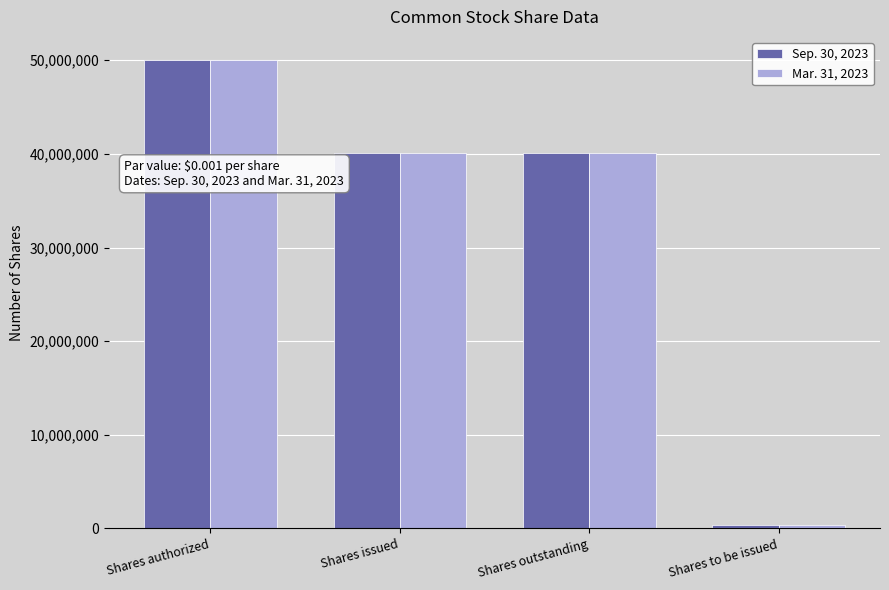

What is the smallest value displayed?

357102